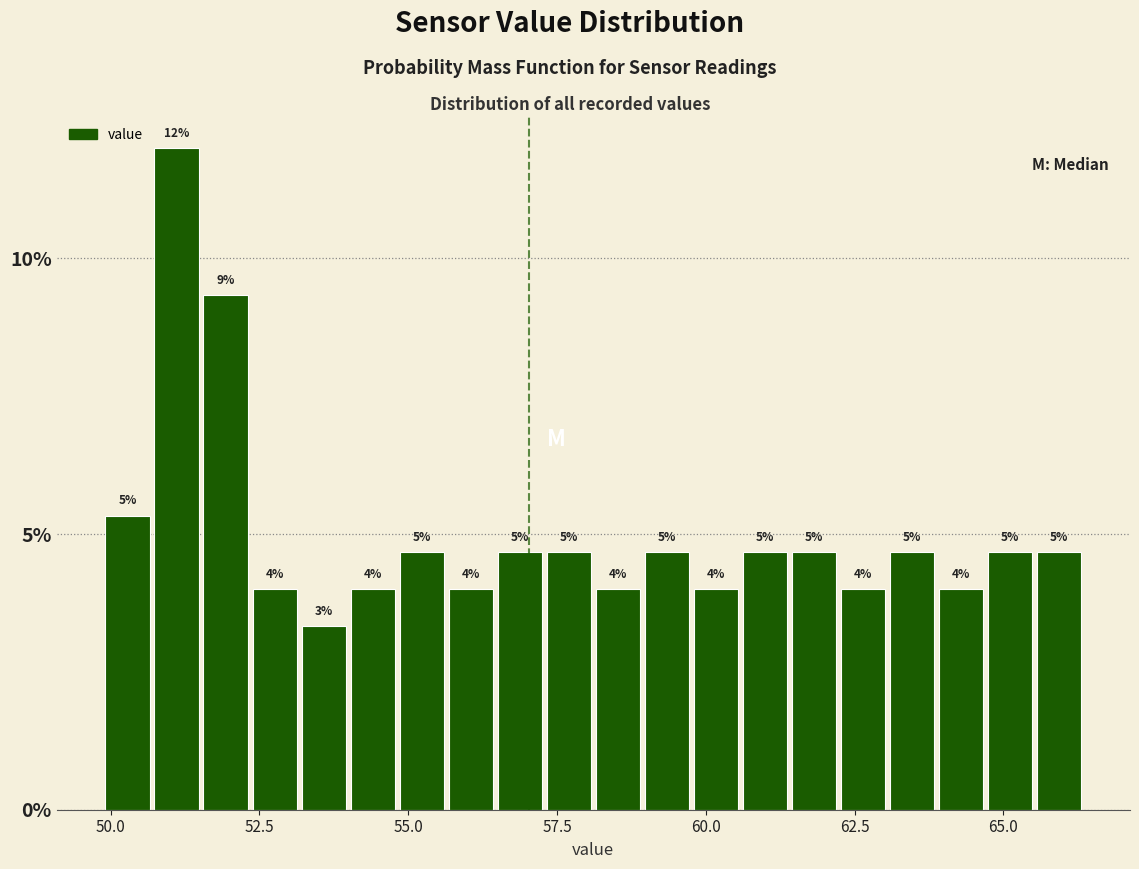

Around what value on the x-axis is the tallest bar? Give the approximate position of its centre, as read against the axis.

51.0